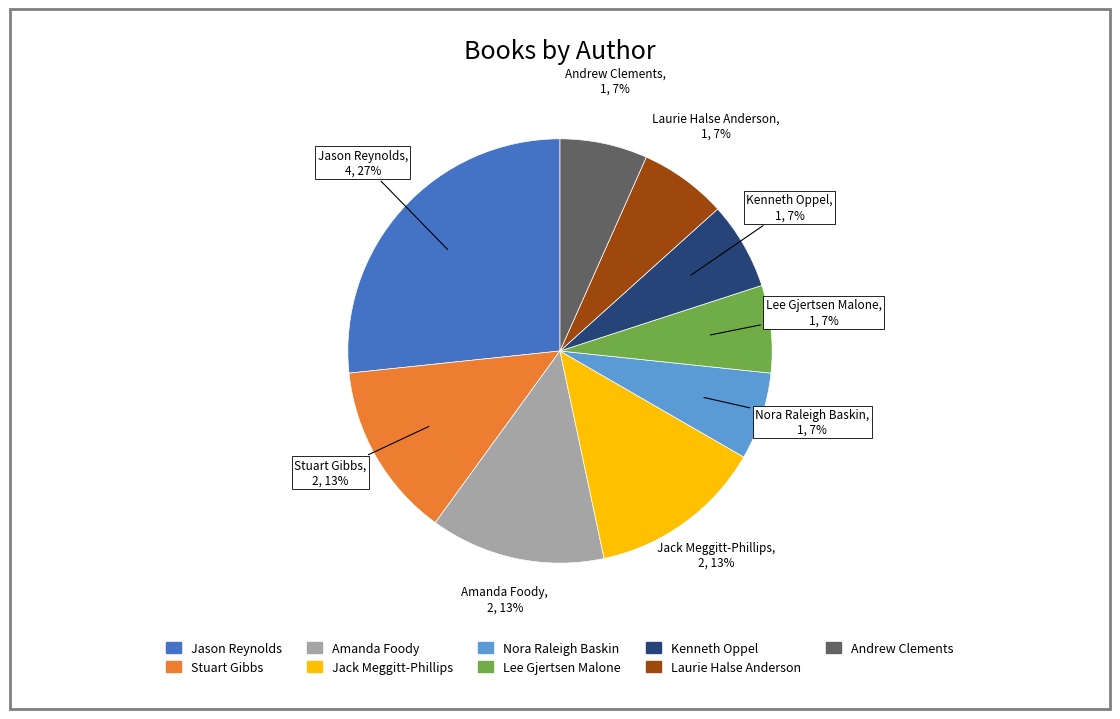

Combined, do Stuart Gibbs and Jack Meggitt-Phillips account for over 50%?

No